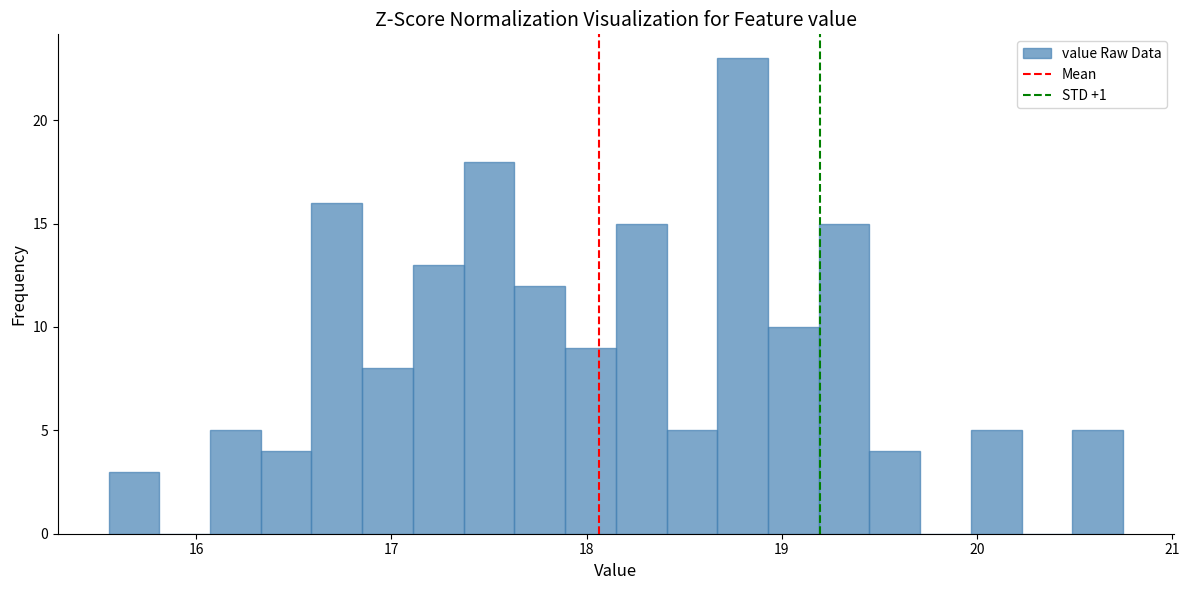

Read against the x-axis, roughly where is the centre of the tallest bar?

18.8